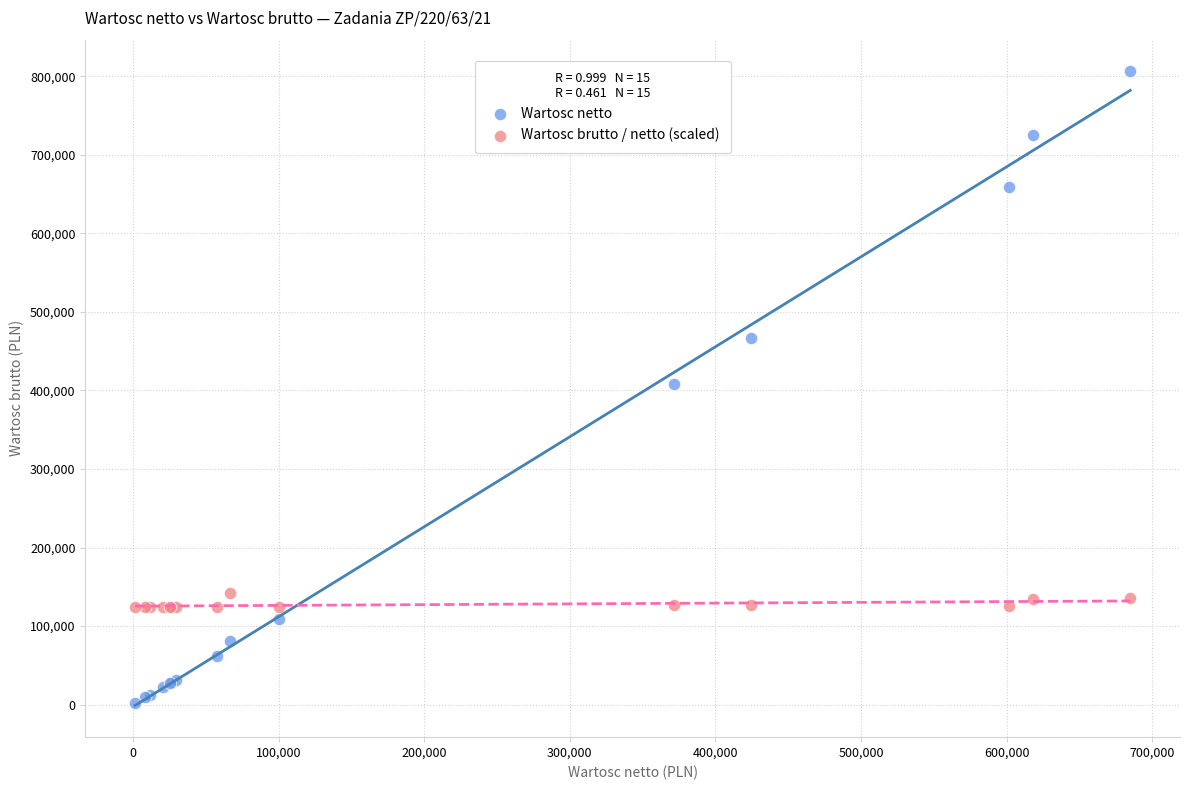

Which series has the largest Y range (max minus min)?

Wartosc netto